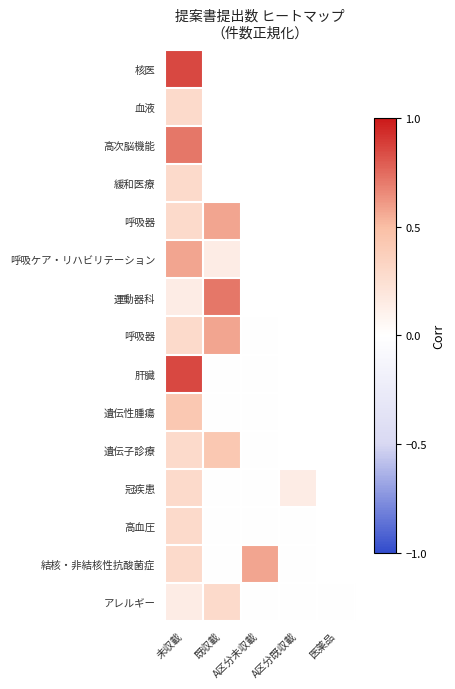

At which category is the sum across all series the highest?

未収載